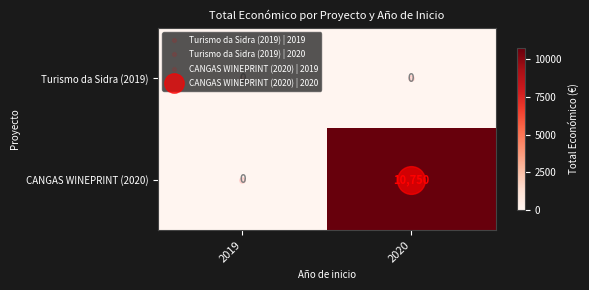

At which label does CANGAS WINEPRINT (2020) reach its peak?

2020